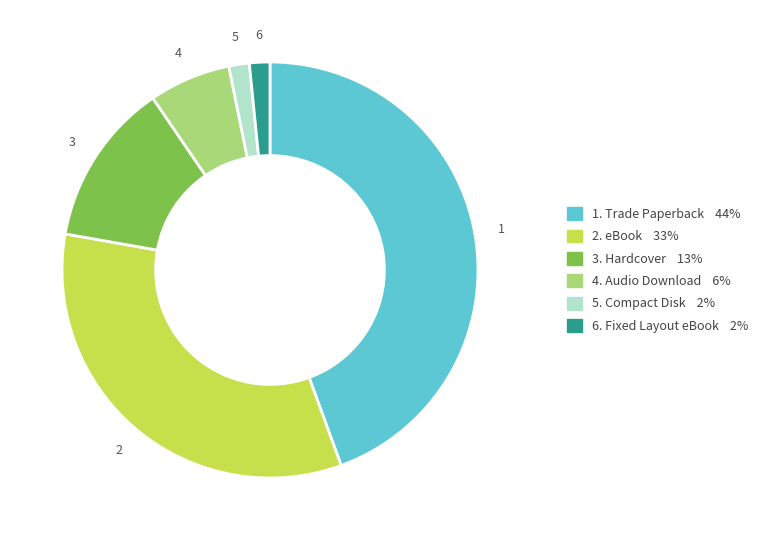

Does any single category account for the majority?

No